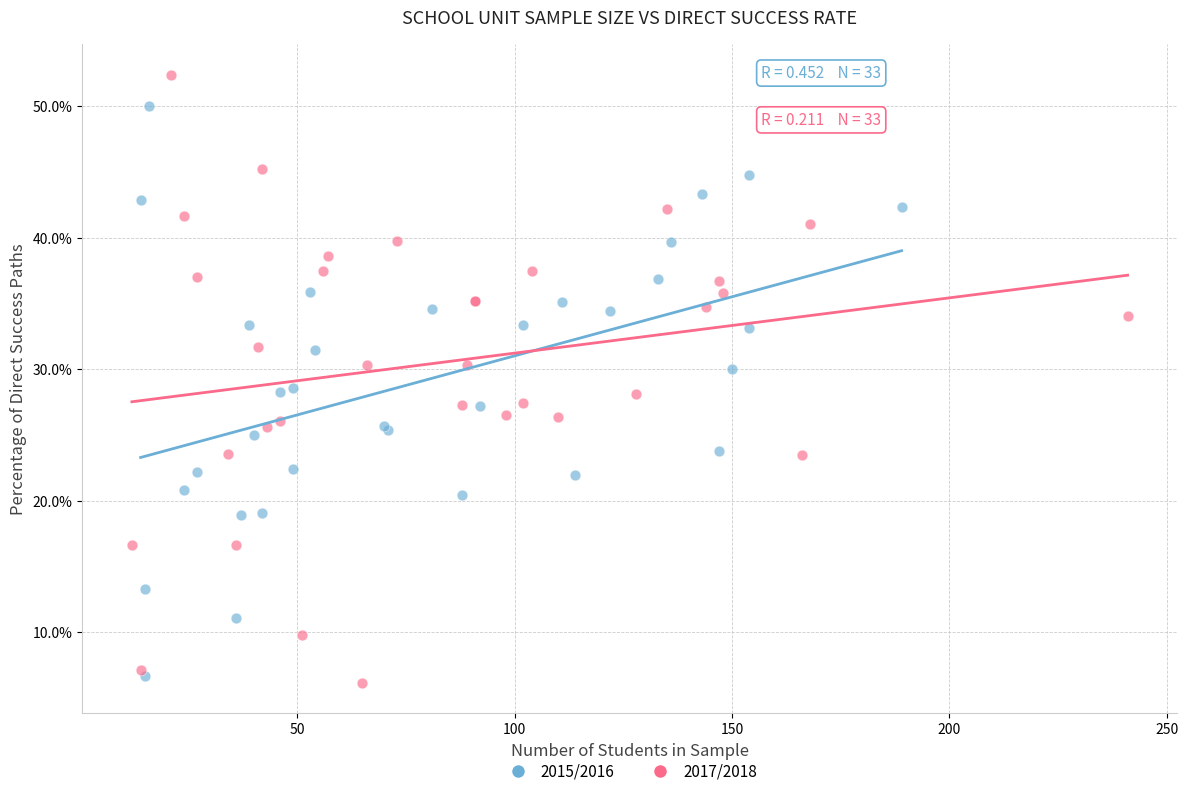

What are all the series names shown in the legend?

2015/2016, 2017/2018